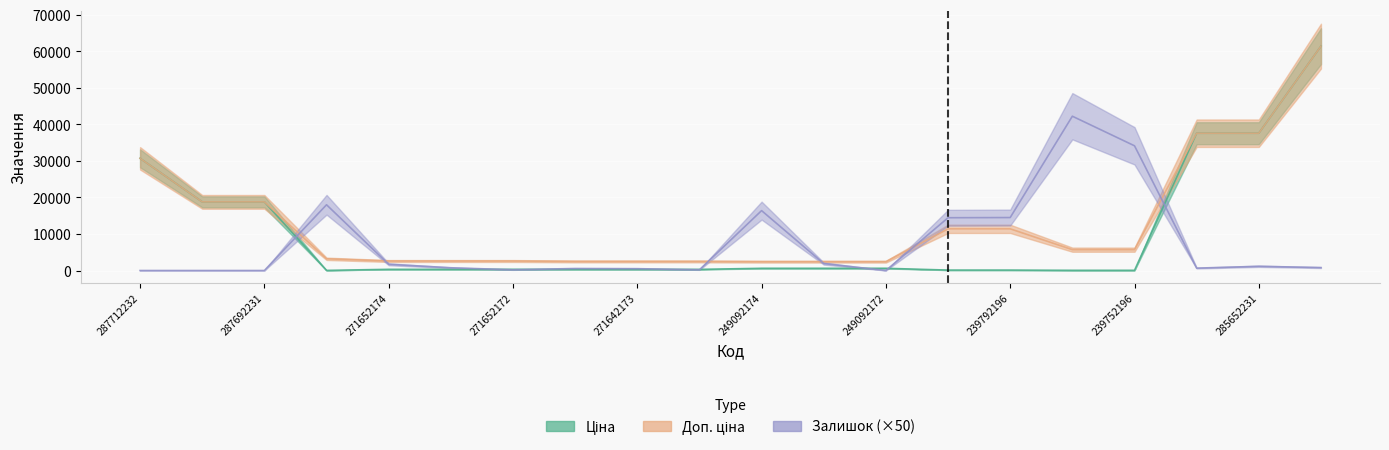

How many categories are shown in the chart?

20